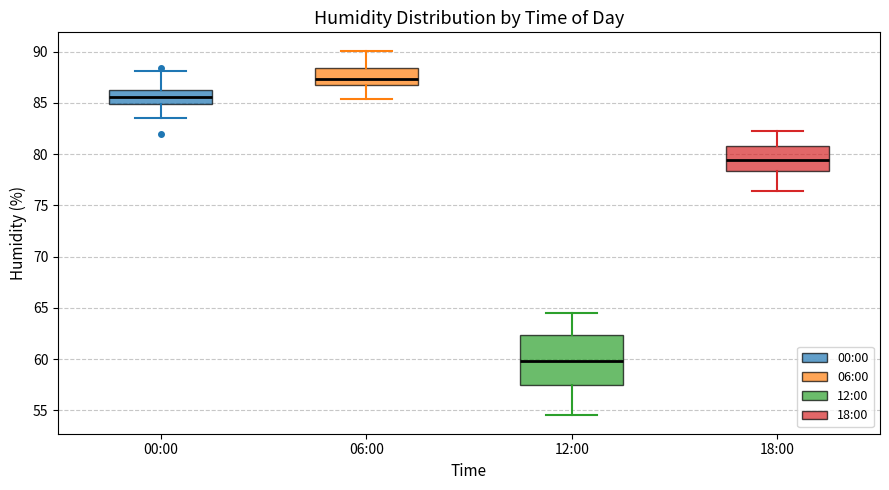

Reading left to right, transcribe this box plot: for each box, give where its median line is, the range the box spans, and where its two whiskers end, as read against the y-axis. The values are not printed on the chart, so give them approximately, as read against the axis.

00:00: median 85.5, box 85.0 to 86.5, whiskers 83.5 to 88.0
06:00: median 87.5, box 87.0 to 88.5, whiskers 85.5 to 90.0
12:00: median 60.0, box 57.5 to 62.5, whiskers 54.5 to 64.5
18:00: median 79.5, box 78.5 to 81.0, whiskers 76.5 to 82.5